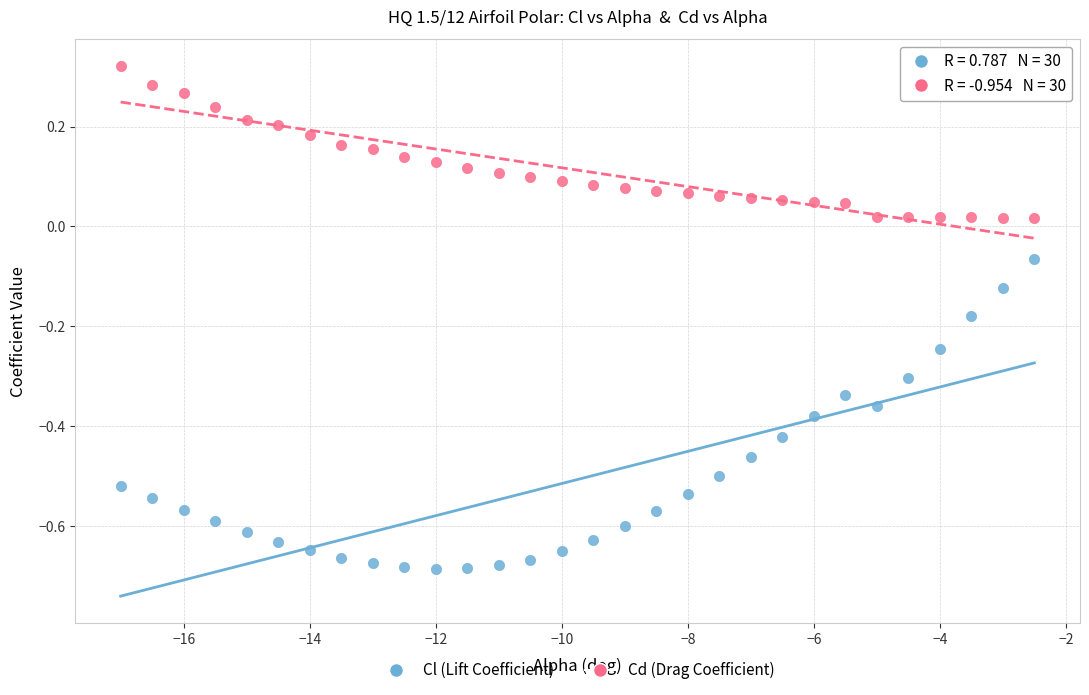

What is the X range (max minus min) for the scatter plot?

14.5